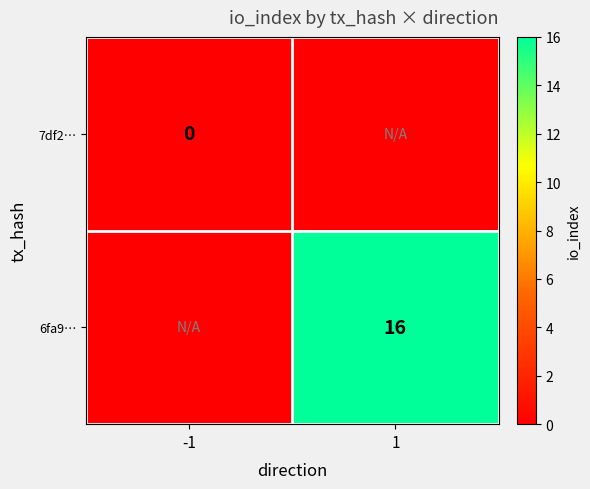

True or false: 6fa9… has a value of 16 at 1.

True